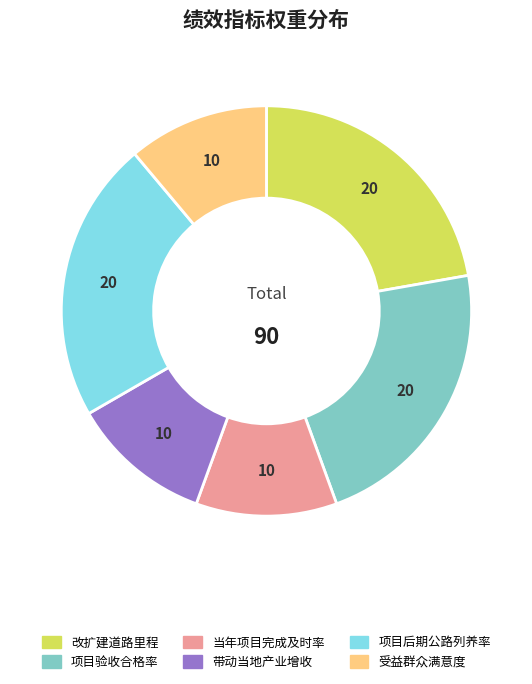

Approximately how many times larger is the value at 受益群众满意度 compared to 改扩建道路里程?

0.5